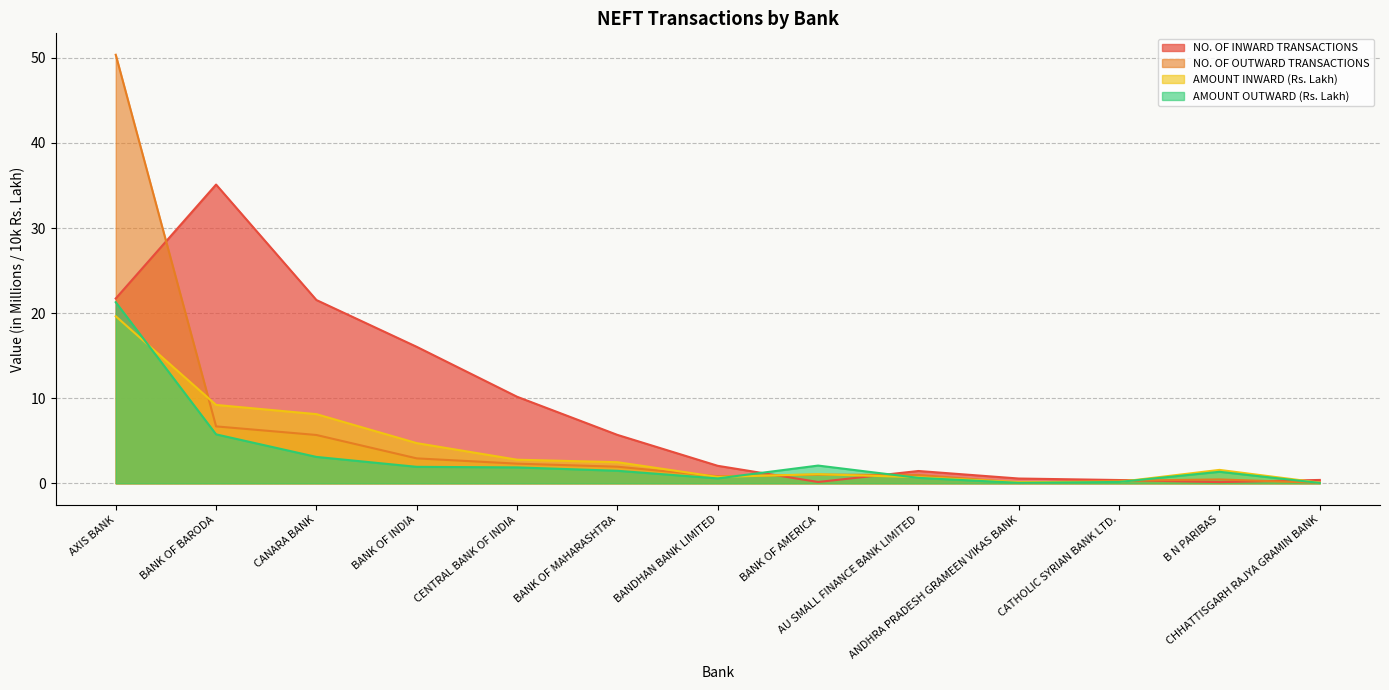

Between CATHOLIC SYRIAN BANK LTD. and AU SMALL FINANCE BANK LIMITED, which is larger?

AU SMALL FINANCE BANK LIMITED